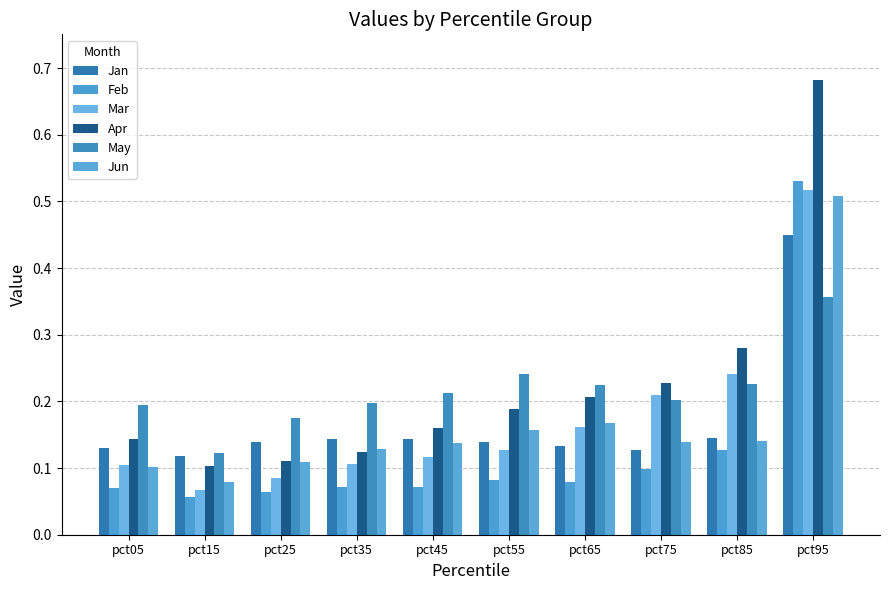

Is the value of Feb at pct45 greater than the value of Mar at pct35?

No